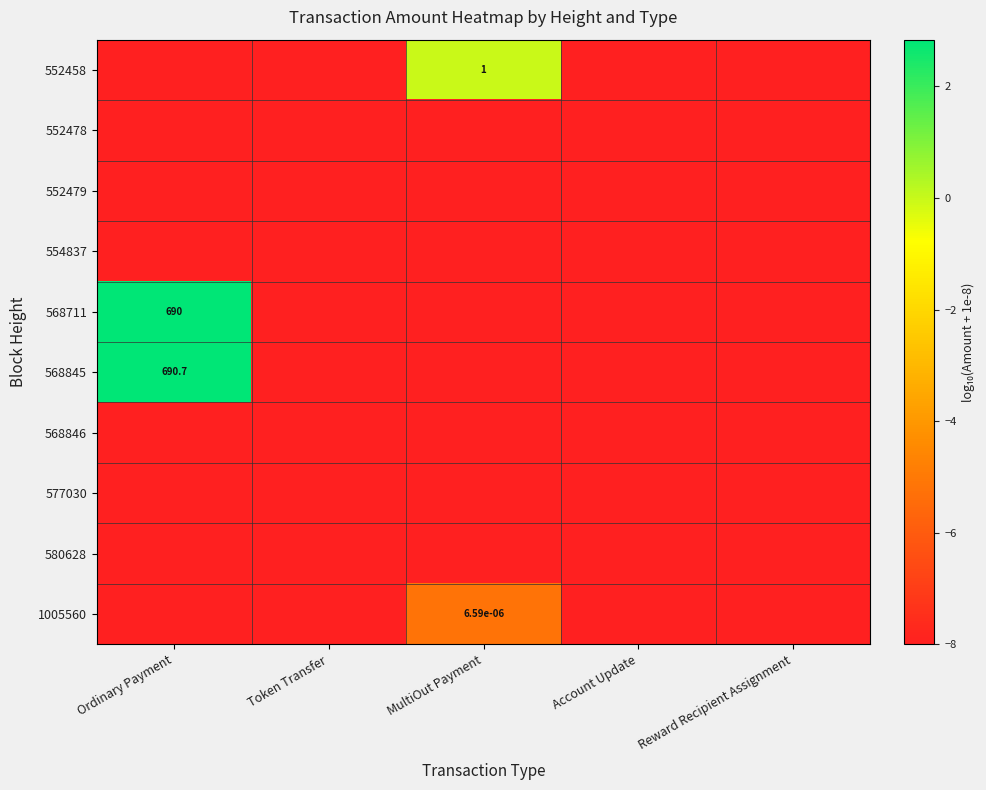

The value of 552458 at MultiOut Payment is 1.6. True or false?

False